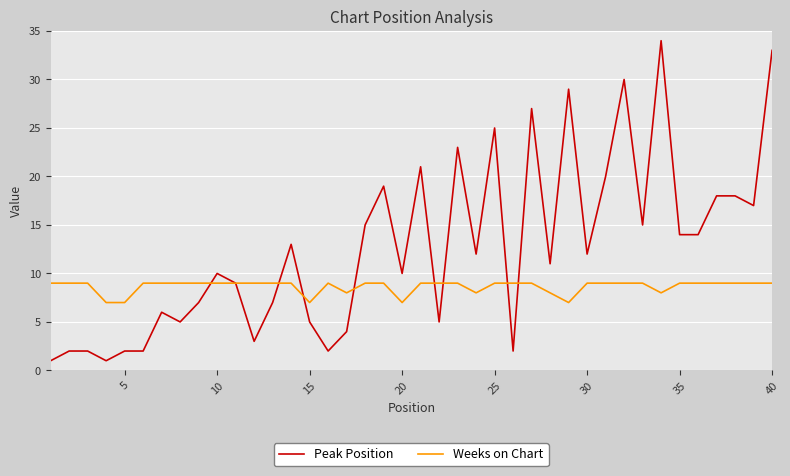

Which series has the largest range (max minus min)?

Peak Position